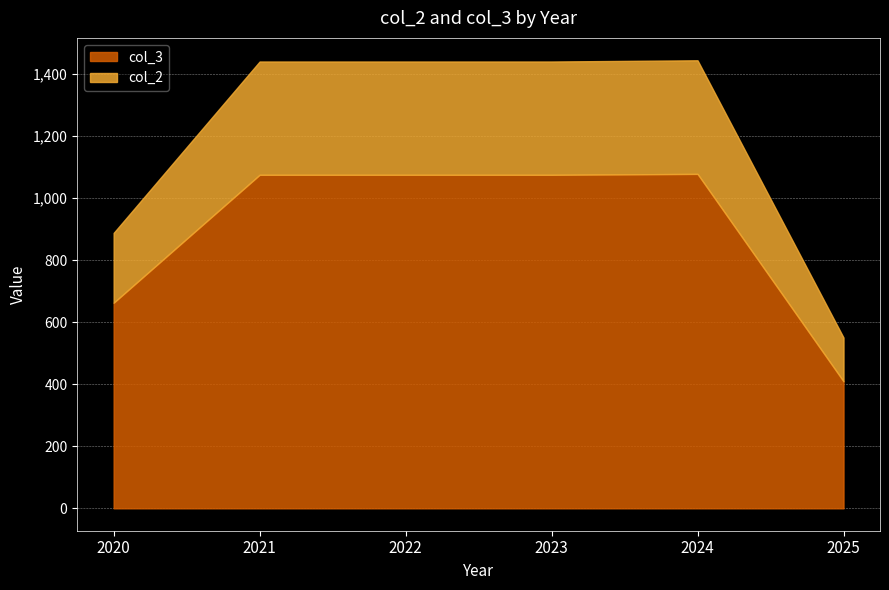

True or false: col_3 and col_2 intersect in this chart.

False